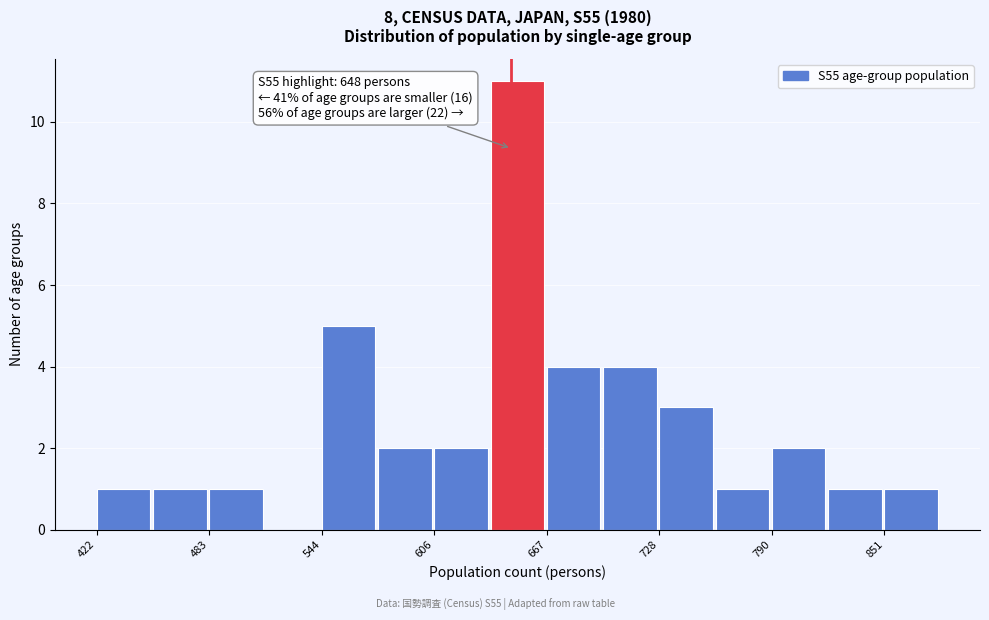

Read against the x-axis, roughly where is the centre of the tallest bar?

650